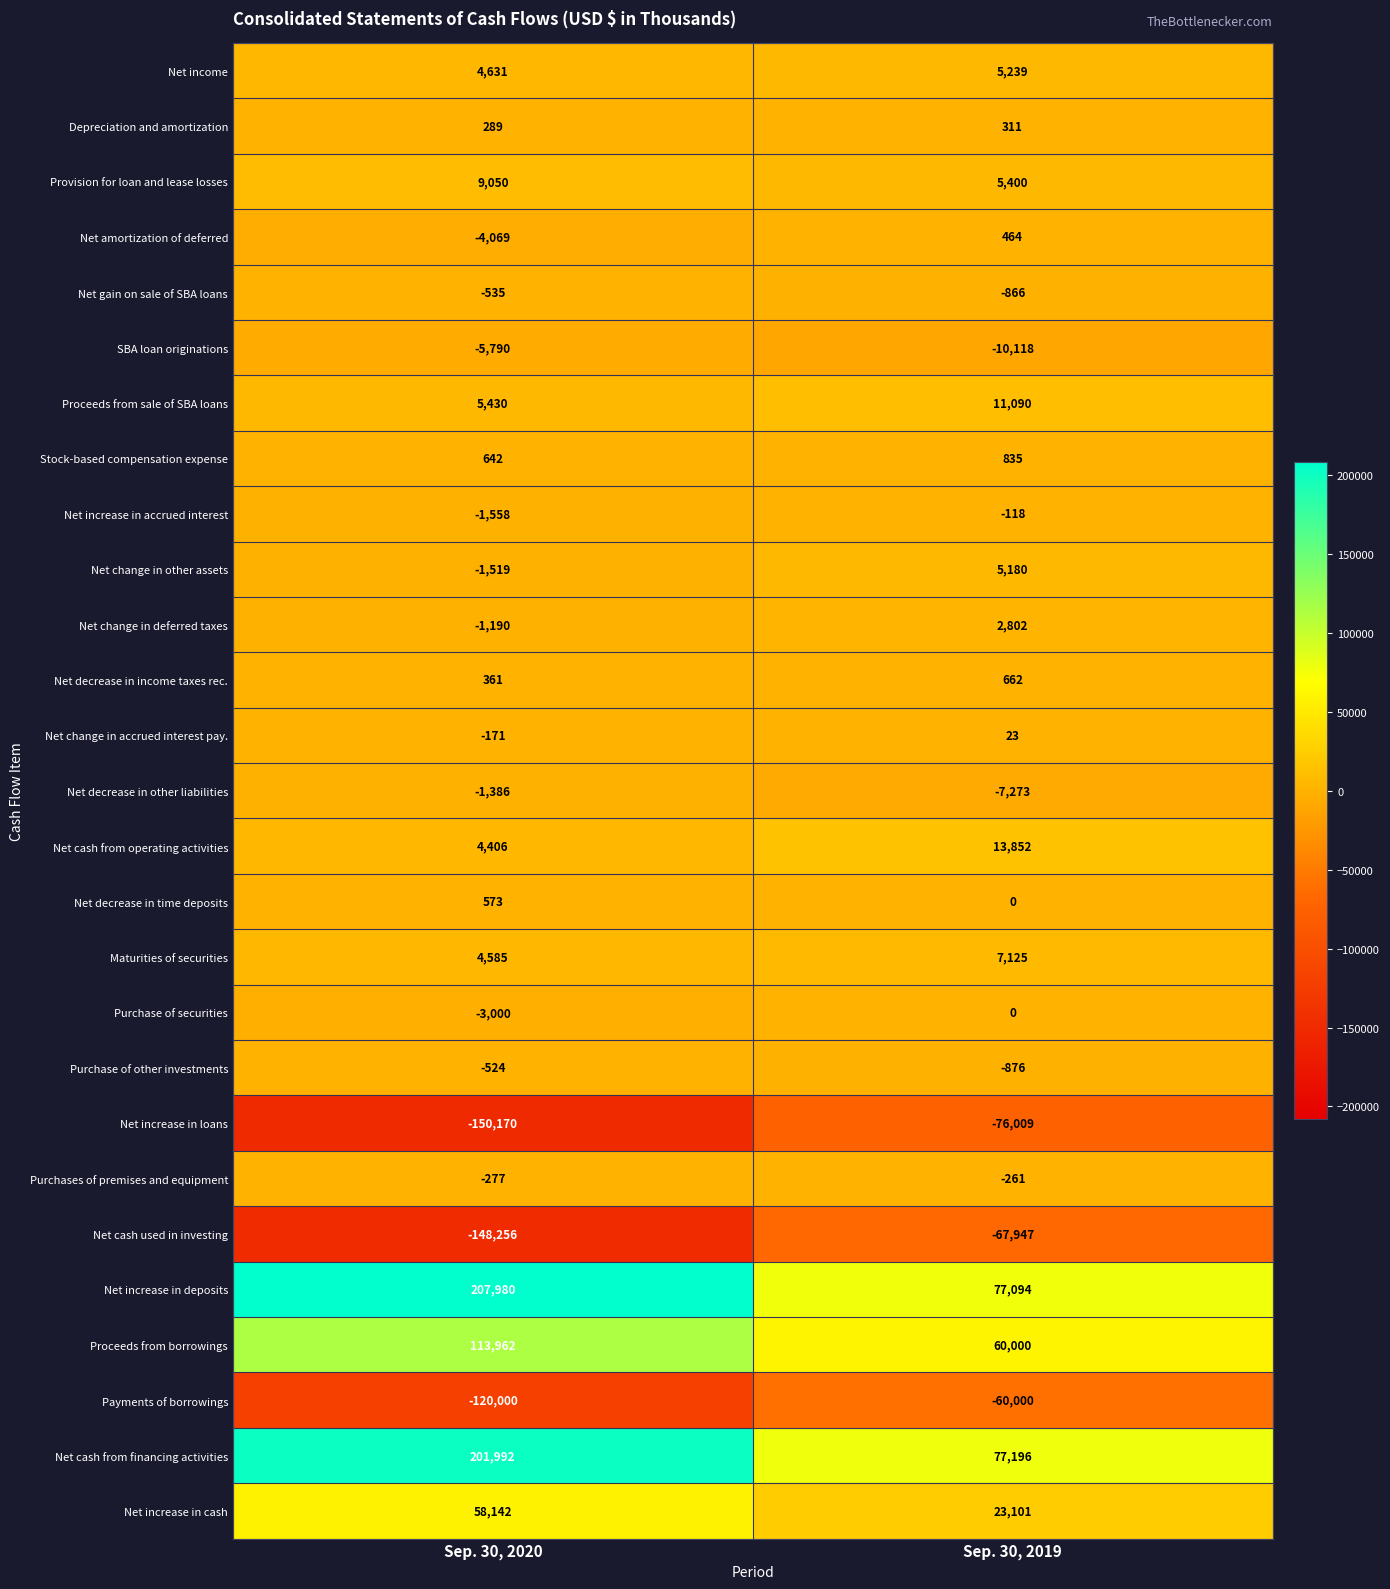

Between Sep. 30, 2020 and Sep. 30, 2019, which series saw the biggest shift?

Net increase in deposits